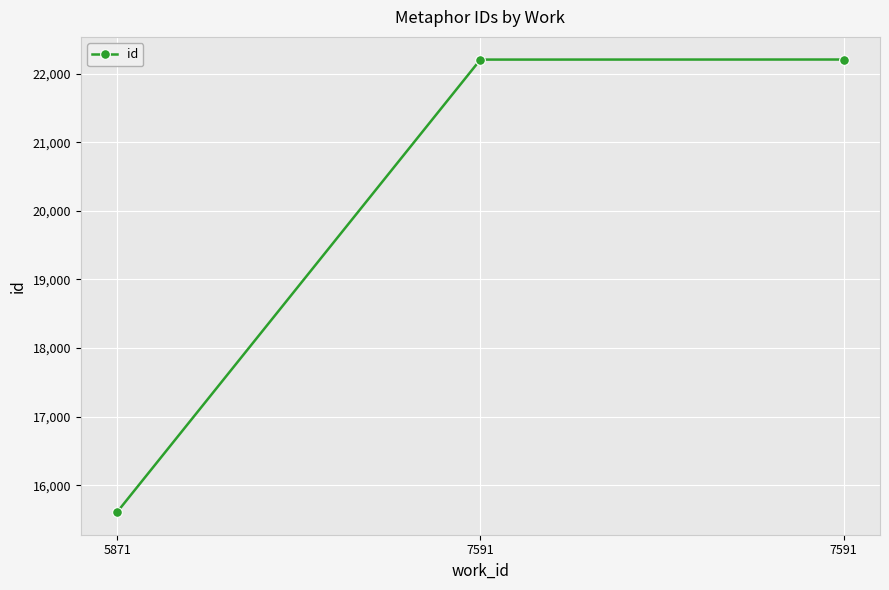

Reading left to right, list all the values displayed in this chart.

5871=15611	7591=22203	7591=22204